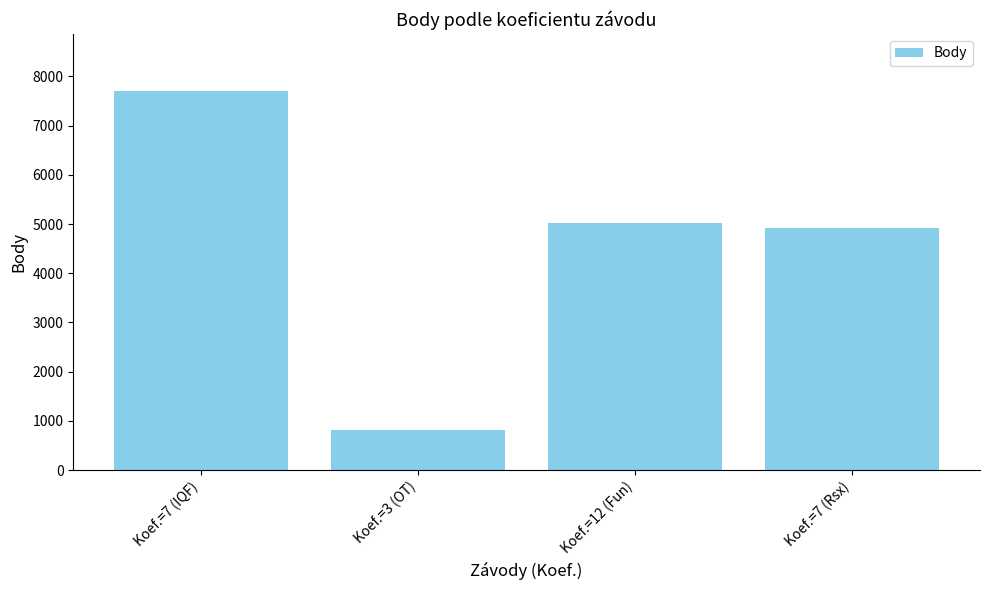

What is the change in value from Koef.=12 (Fun) to Koef.=7 (Rsx)?

-100